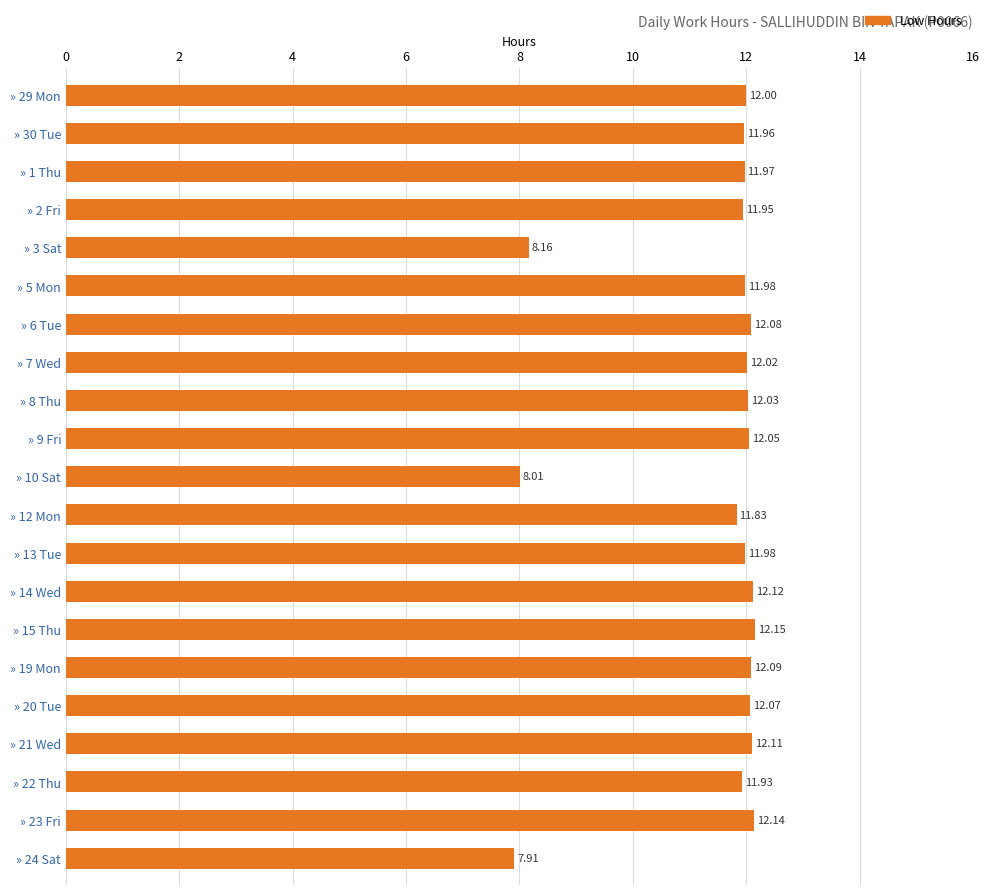

Approximately how many times larger is the value at » 13 Tue compared to » 8 Thu?

1.0